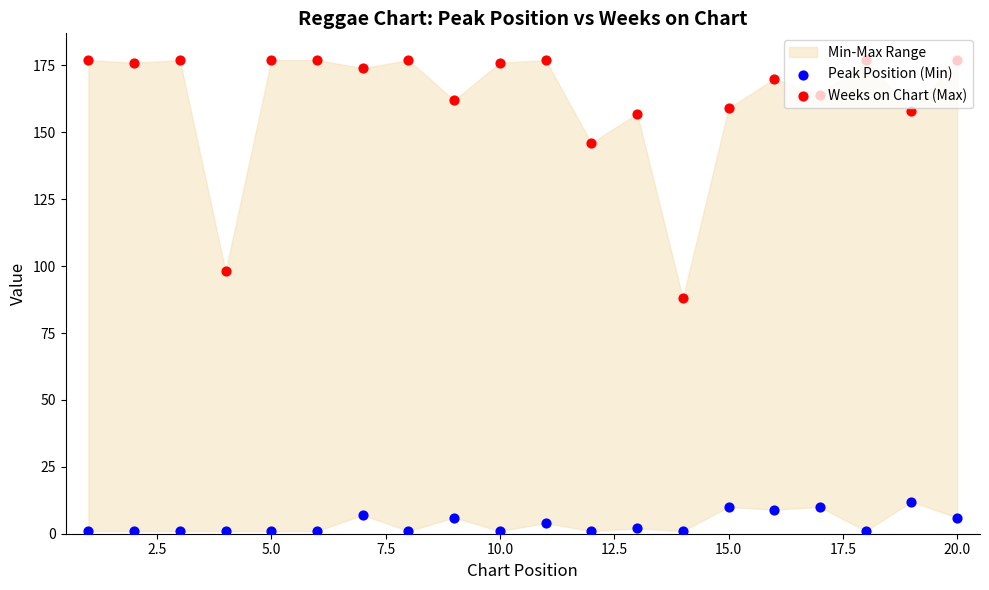

At how many categories does at least one series exceed 64?

20